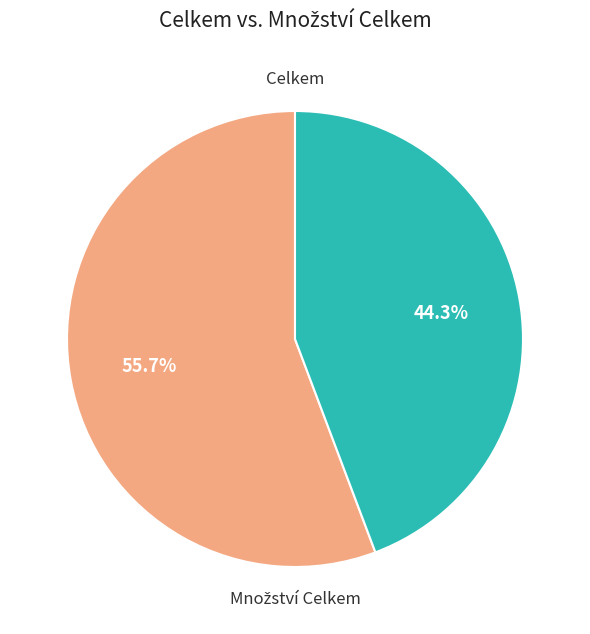

Is there a majority slice in this chart?

Yes